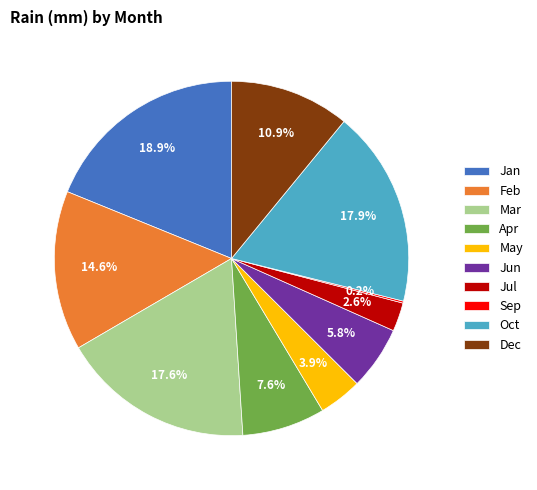

Which category has the biggest portion of the pie?

Jan